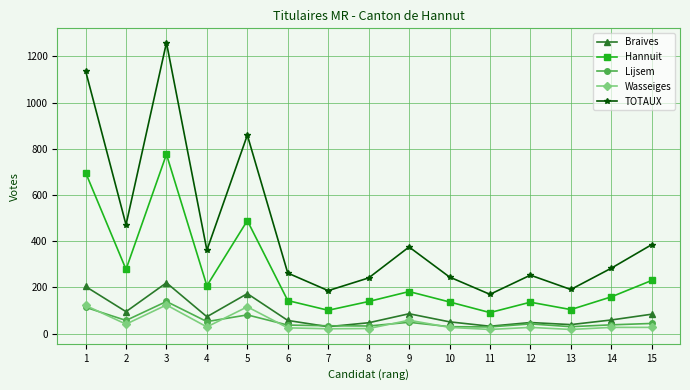

Which series has the widest spread of values?

TOTAUX